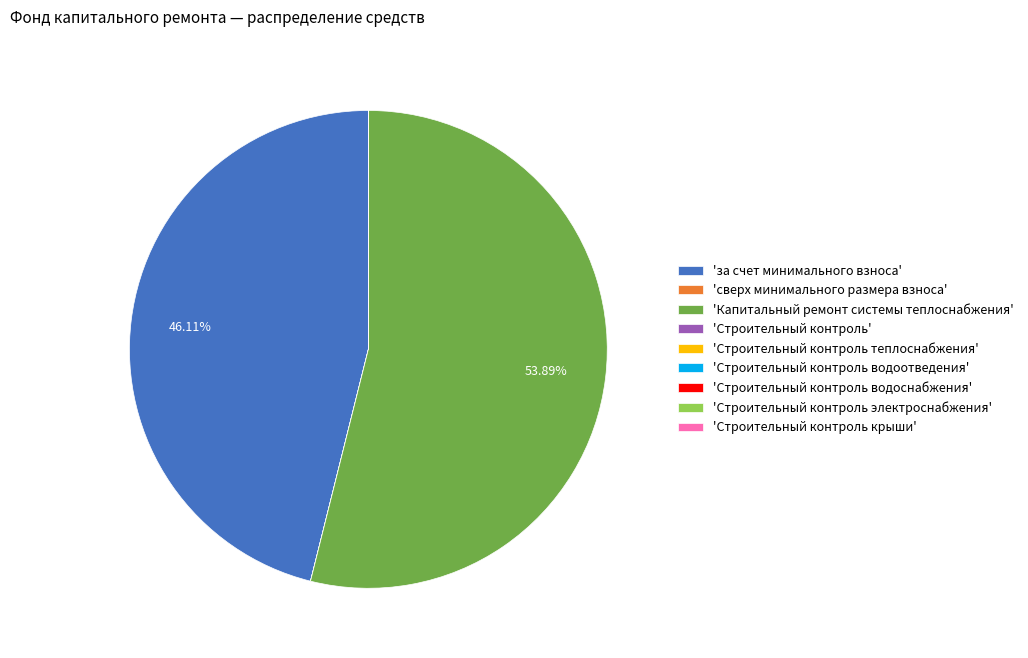

Which category accounts for the majority?

'Капитальный ремонт системы теплоснабжения'